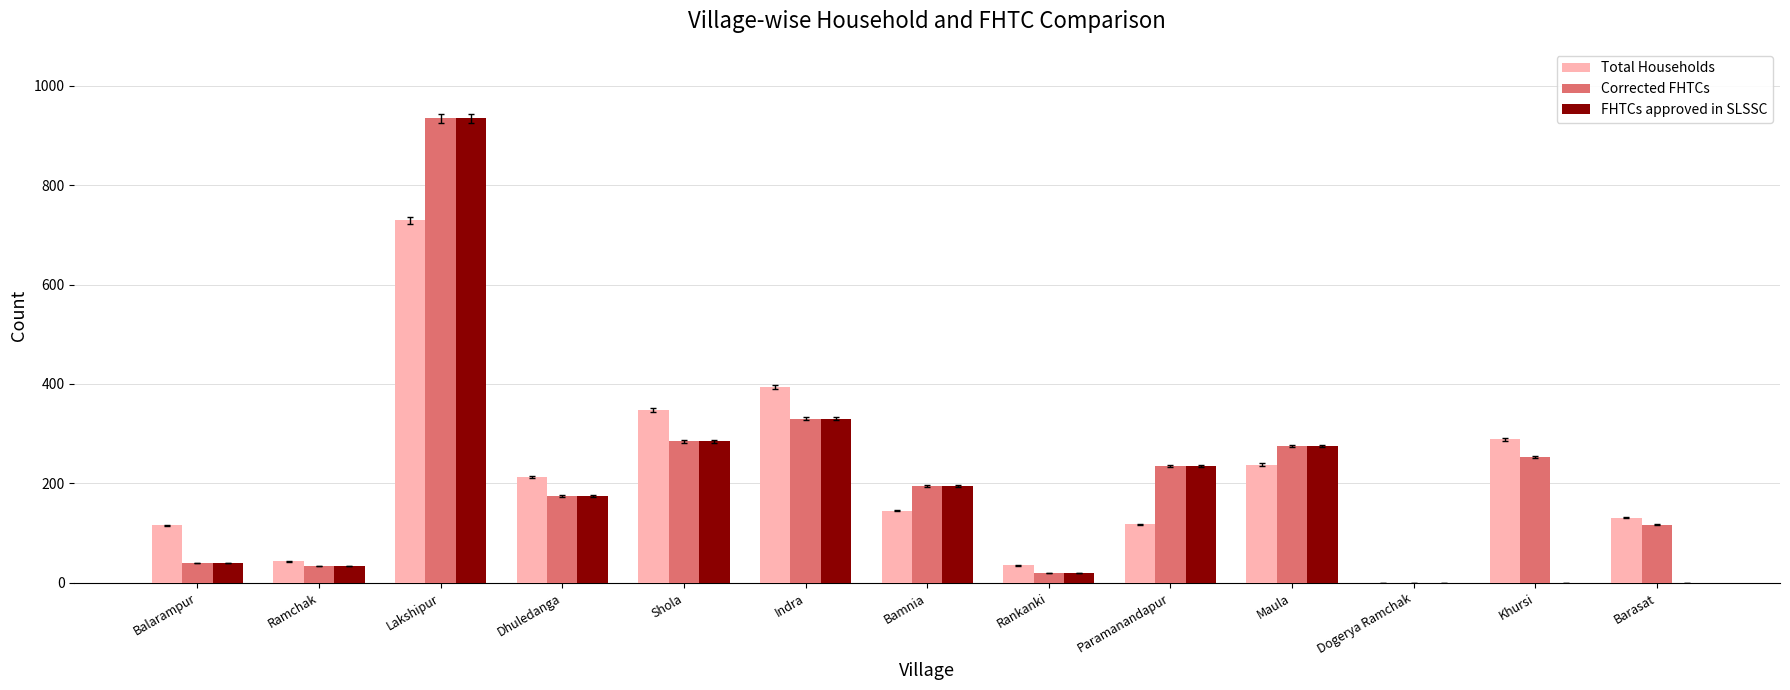

Is the value of Total Households at Khursi greater than the value of FHTCs approved in SLSSC at Ramchak?

Yes